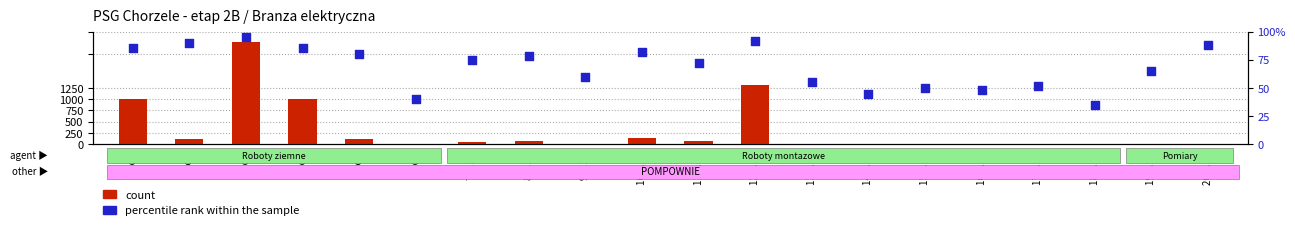

Which series reaches the minimum Y coordinate?

count